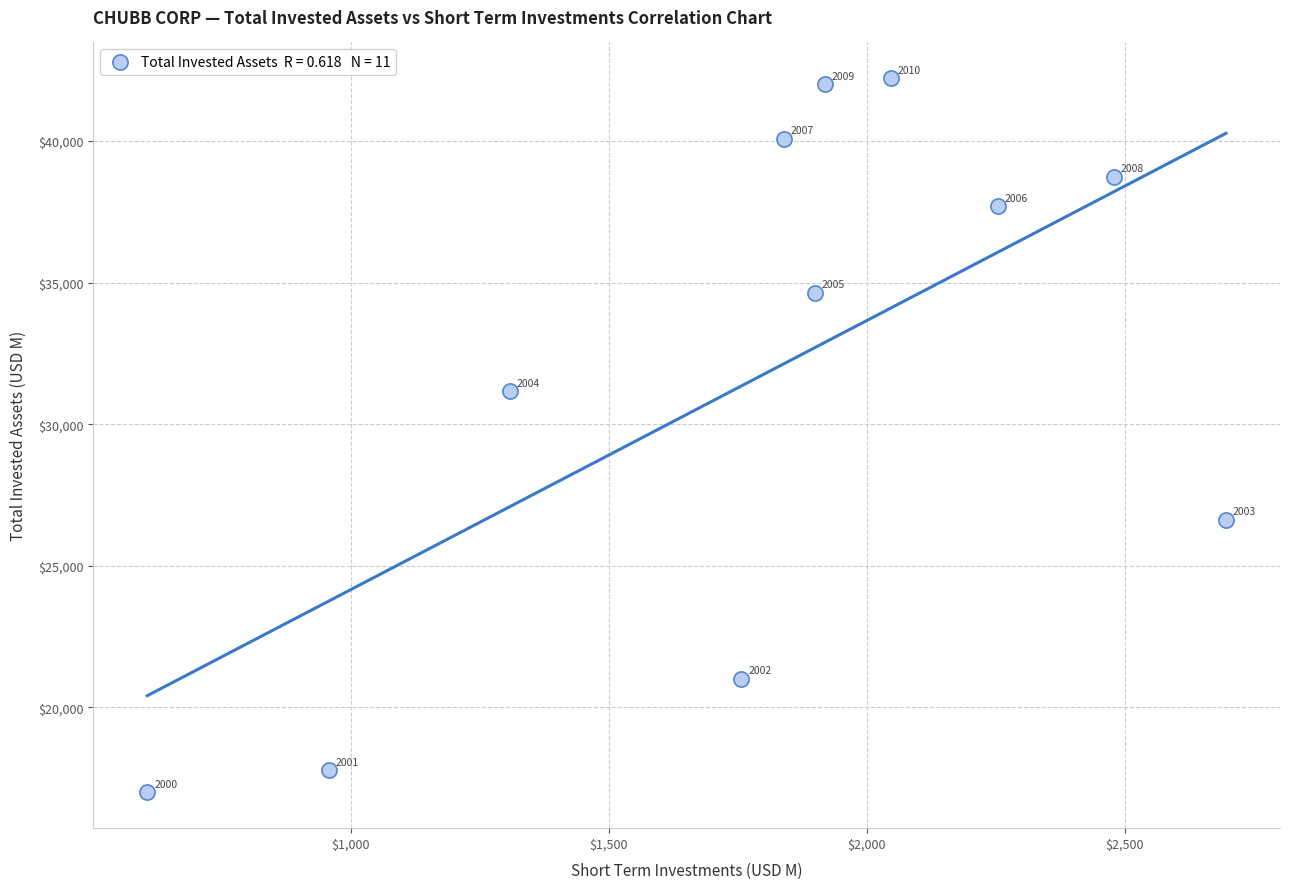

What Y value in the scatter plot is closest to 29606?

31158.1